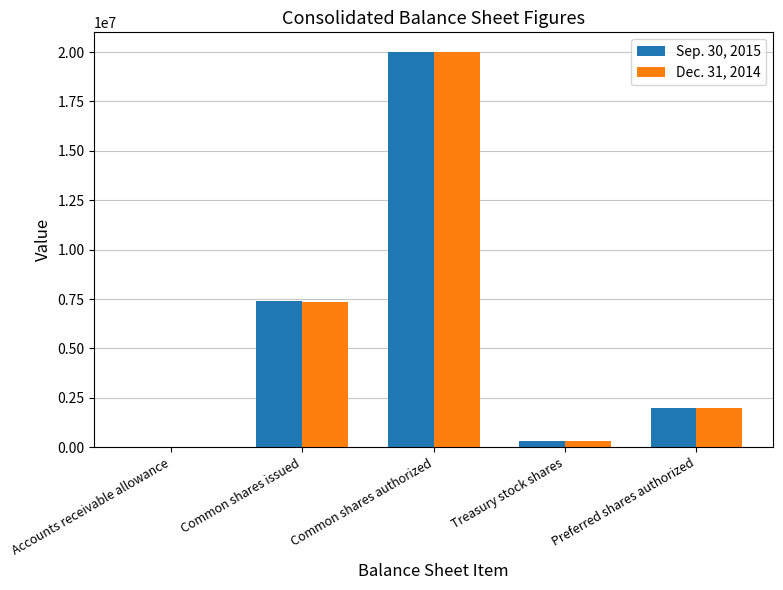

Which category has the highest value in the Sep. 30, 2015 series?

Common shares authorized